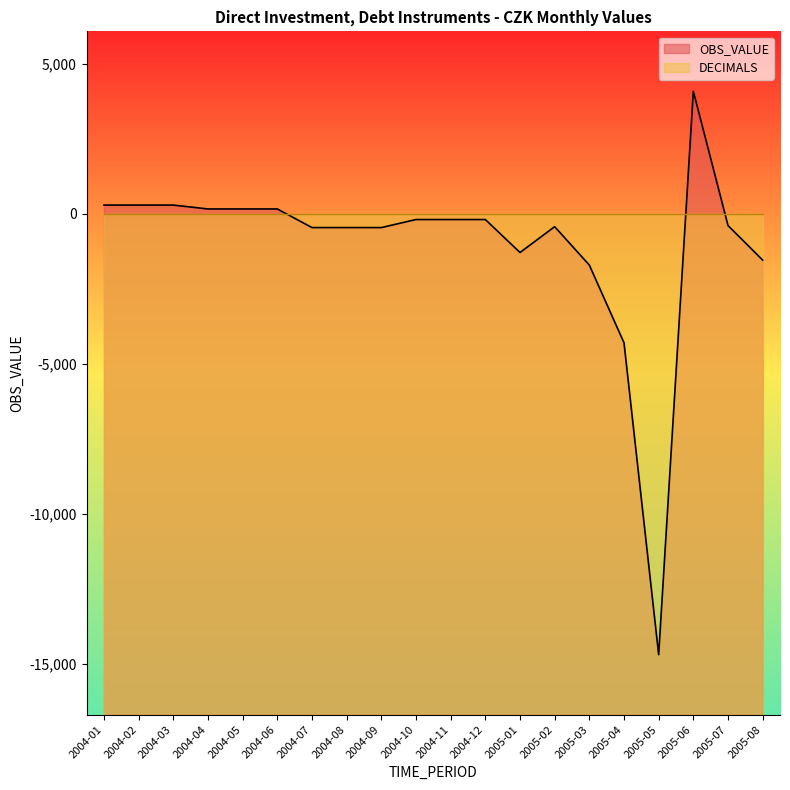

At which category does the data reach its first local valley?

2005-01